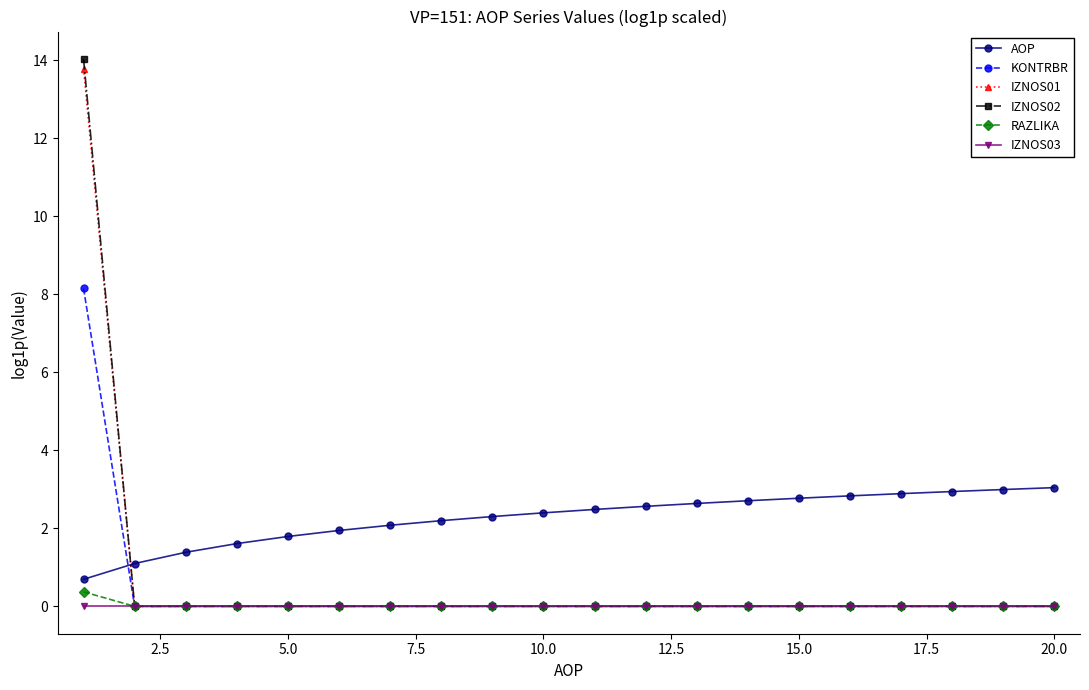

What is the value of the AOP point at the 1st from the left?

0.7